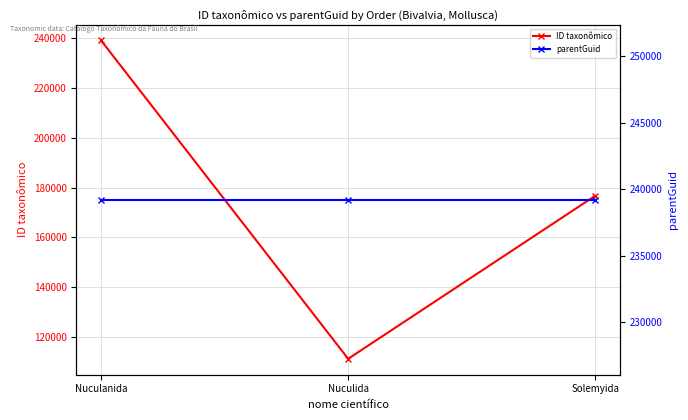

What is the minimum value shown in the chart?

111240